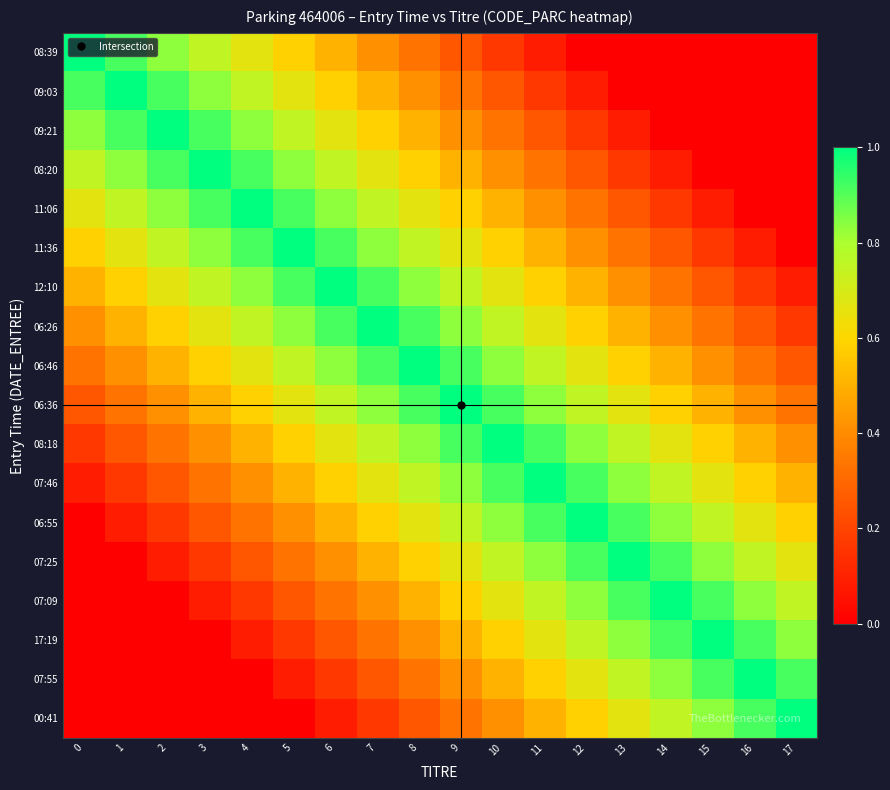

Rank the series by their maximum value, from lowest to highest.

08:39, 09:03, 09:21, 08:20, 11:06, 11:36, 12:10, 06:26, 06:46, 06:36, 08:18, 07:46, 06:55, 07:25, 07:09, 17:19, 07:55, 00:41